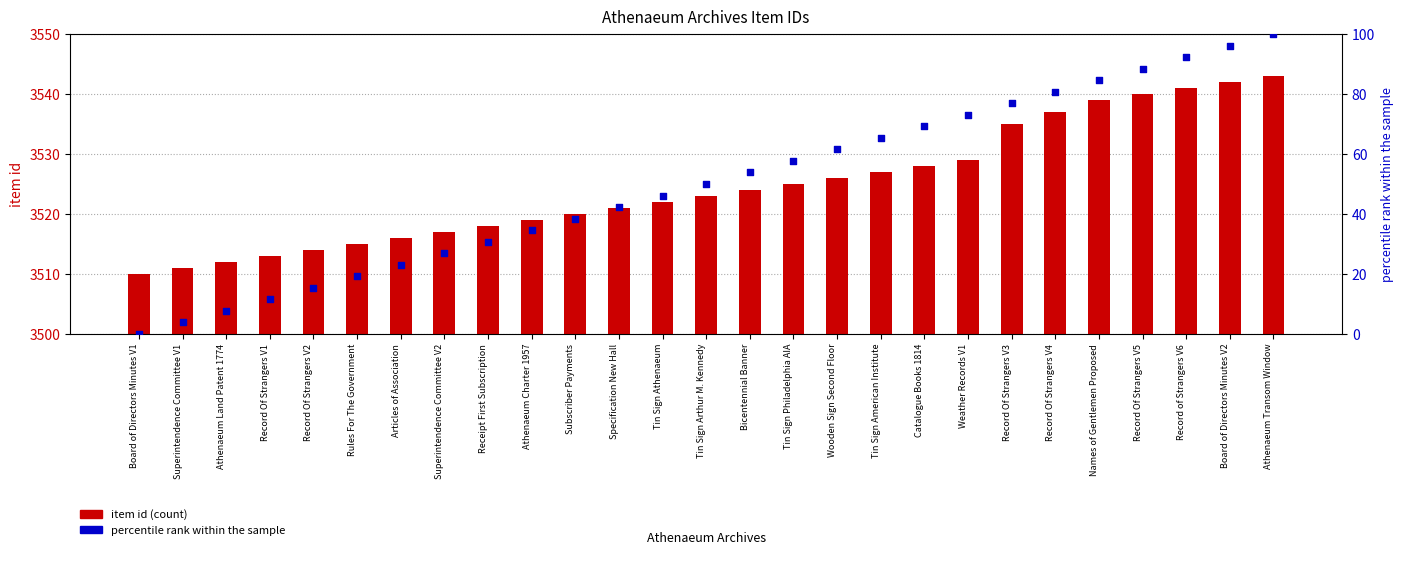

Which series has the largest total across all categories?

item id (count)